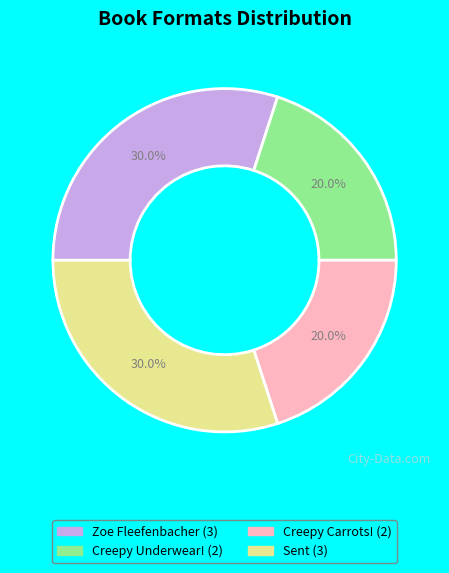

Is there any slice that represents more than half of the pie?

No